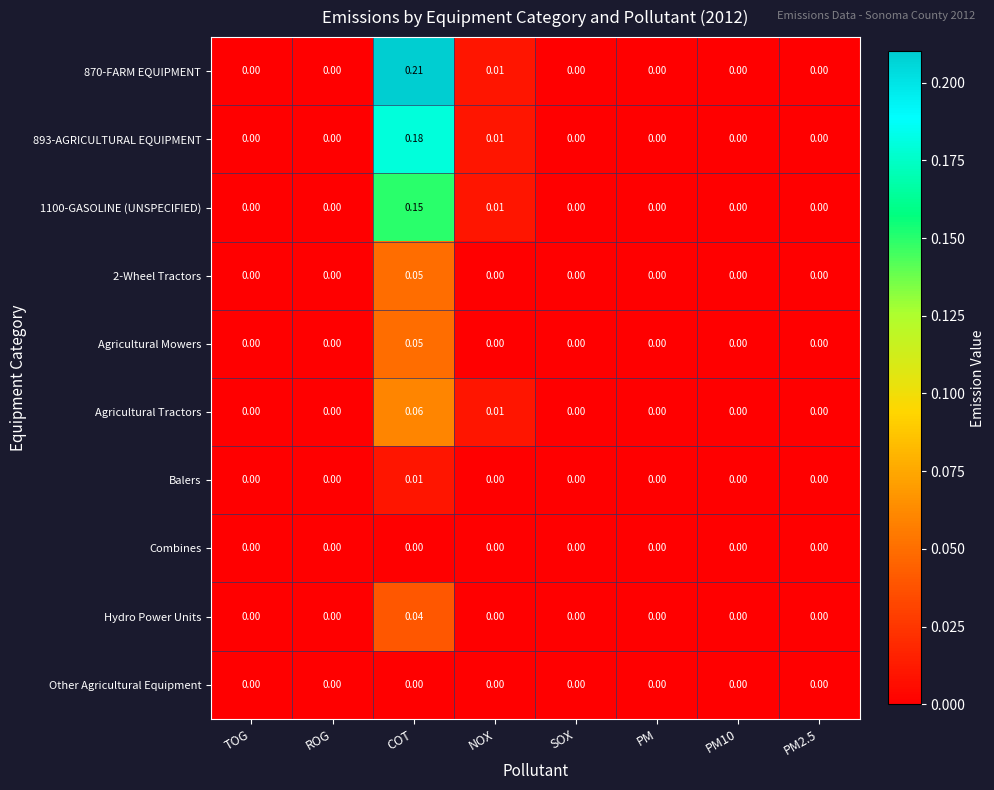

How many categories are shown in the chart?

8